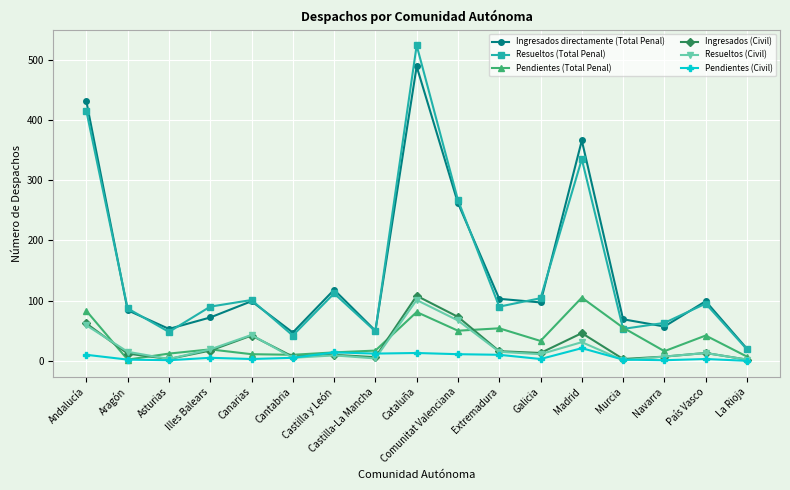

What is the total value across all series at Cataluña?

1316